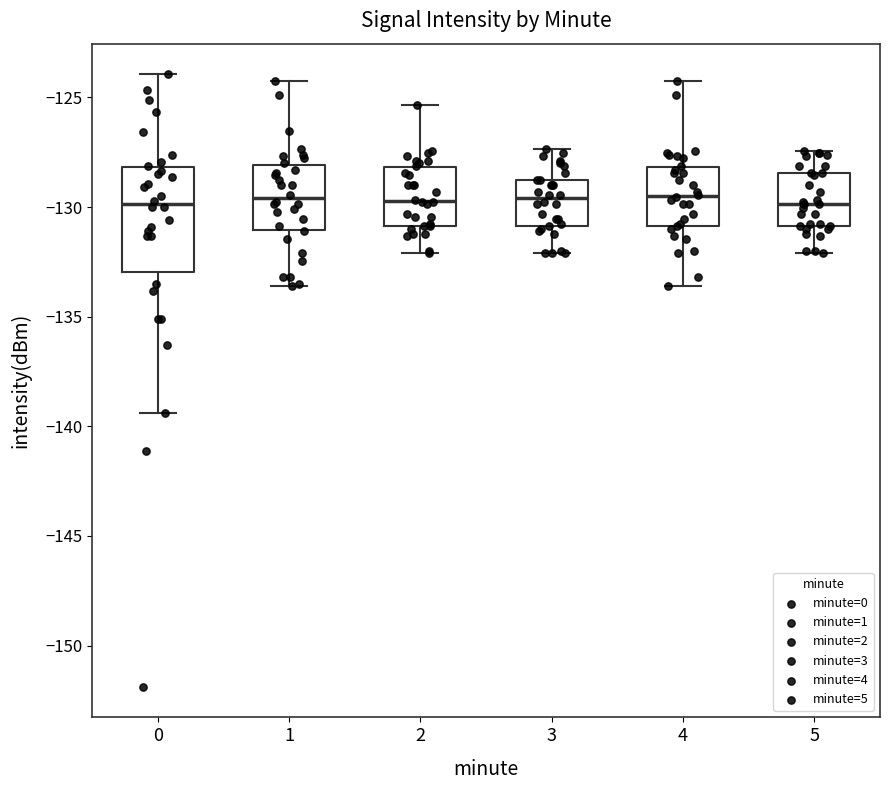

Reading left to right, transcribe this box plot: for each box, give where its median line is, the range the box spans, and where its two whiskers end, as read against the y-axis. The values are not printed on the chart, so give them approximately, as read against the axis.

0: median -130.0, box -133.0 to -128.0, whiskers -139.5 to -124.0
1: median -129.5, box -131.0 to -128.0, whiskers -133.5 to -124.0
2: median -129.5, box -131.0 to -128.0, whiskers -132.0 to -125.5
3: median -129.5, box -131.0 to -129.0, whiskers -132.0 to -127.5
4: median -129.5, box -131.0 to -128.0, whiskers -133.5 to -124.0
5: median -130.0, box -131.0 to -128.5, whiskers -132.0 to -127.5